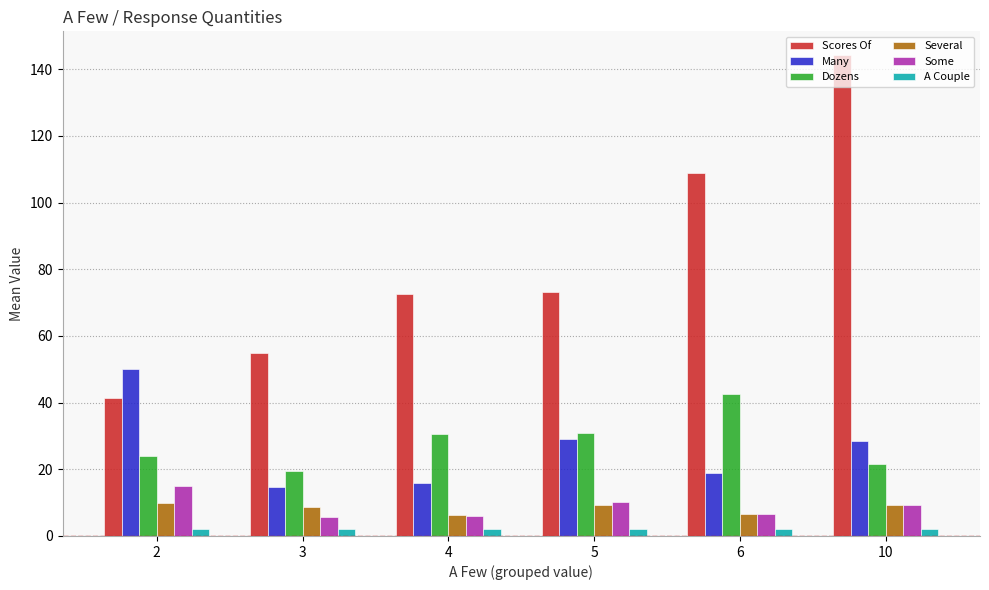

What is the sum of the Some values at 2 and 3?

20.5